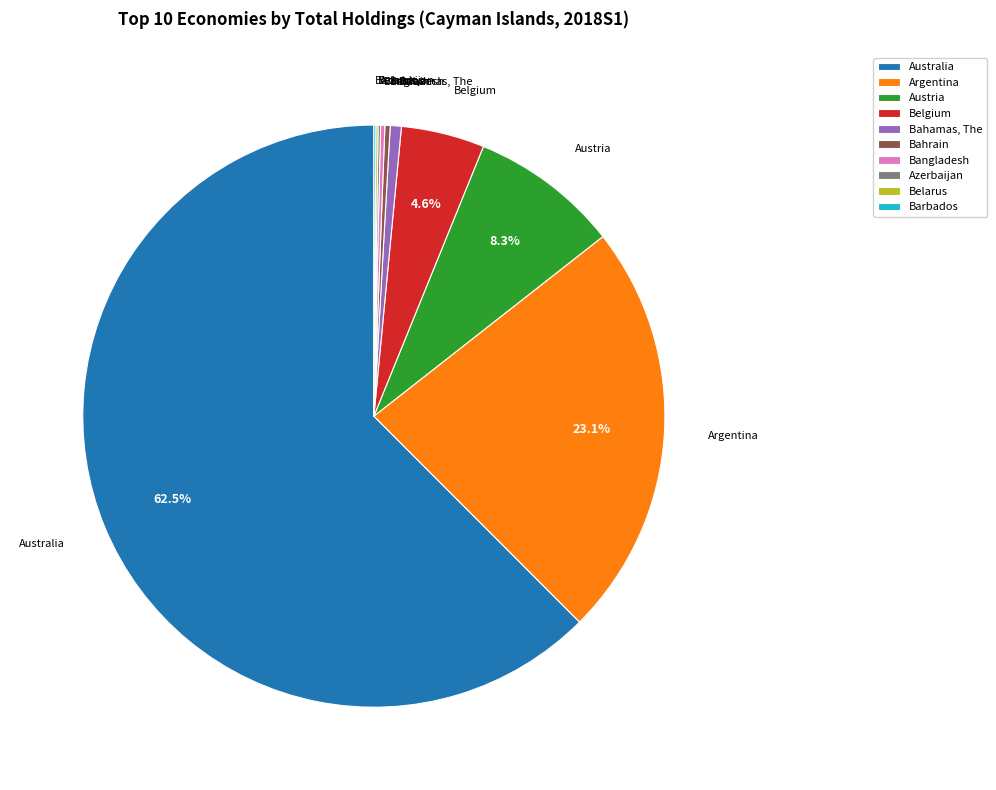

Which category accounts for the majority?

Australia